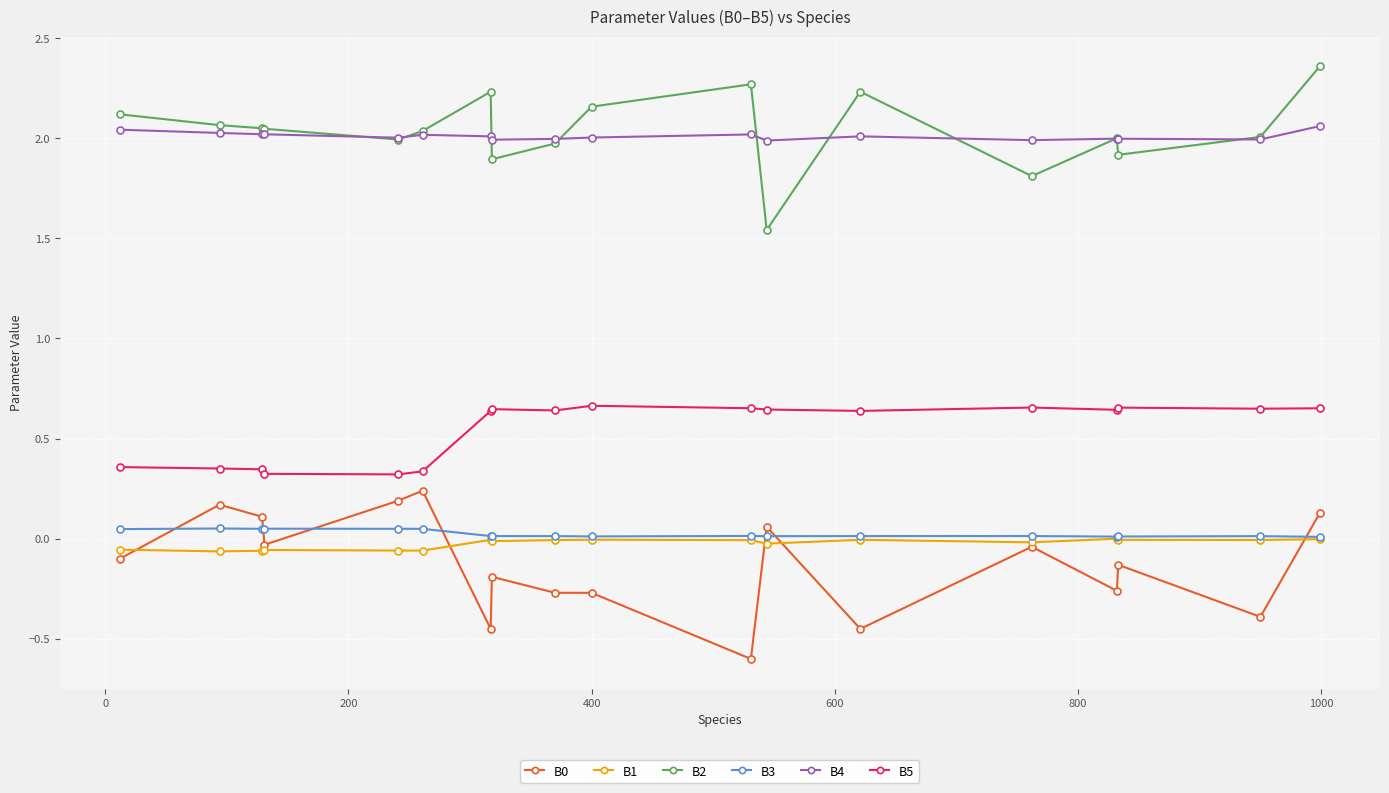

At how many categories does at least one series exceed 0?

18